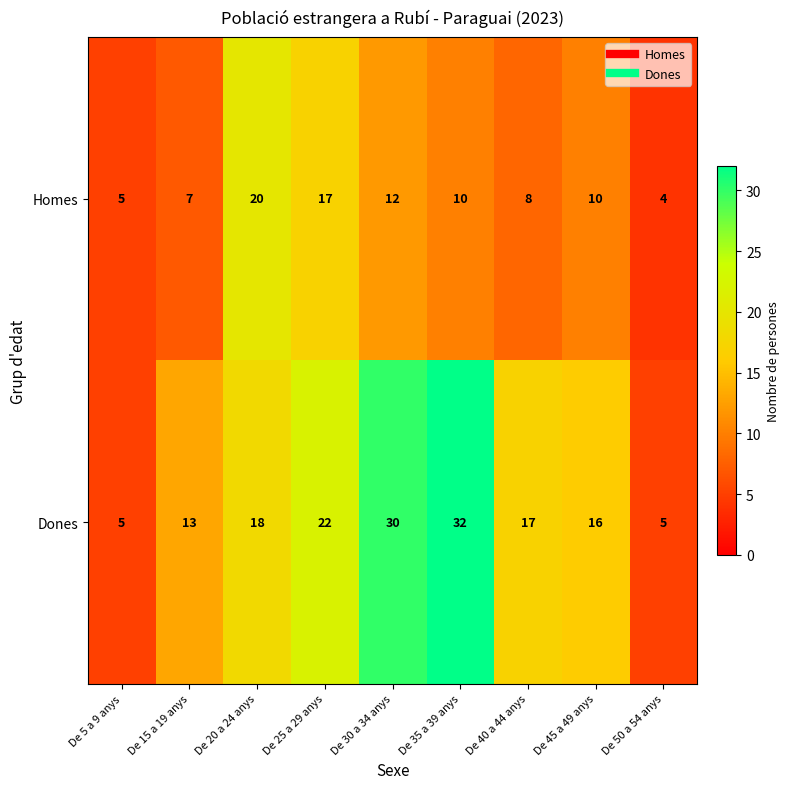

Which series has the largest total across all categories?

Dones